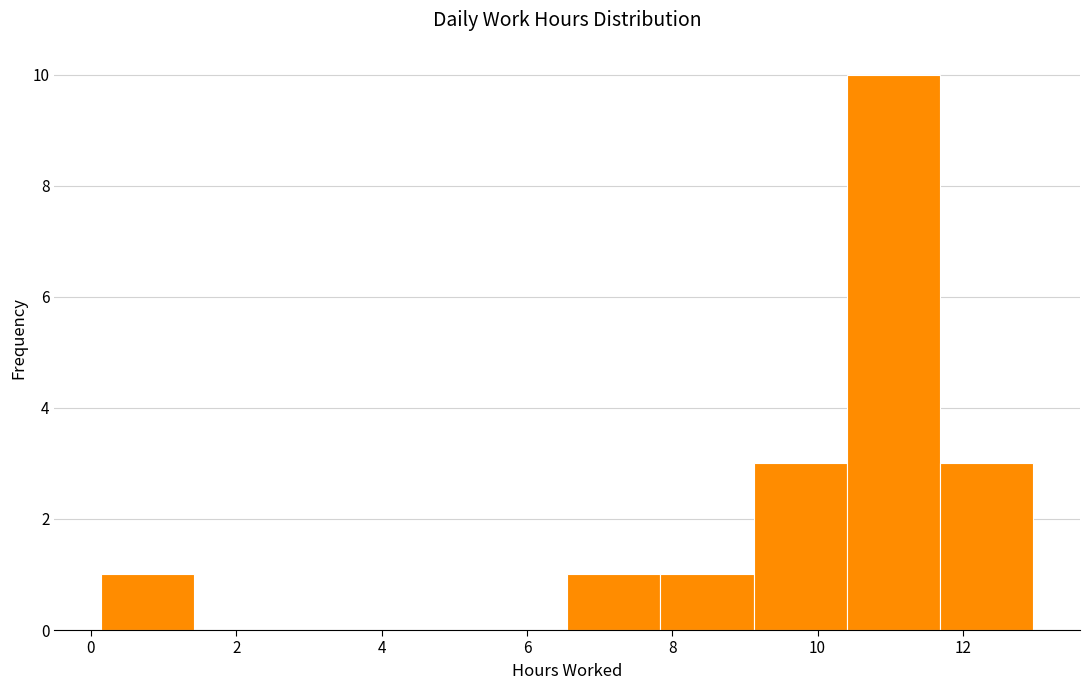

Reading left to right, list every bar in this chart as the range it spans on the x-axis followed by its height. Neither the bar edges nor the heights are printed on the chart, so give them approximately, as read against the axes.

0.2 to 1.4: 1
1.4 to 2.8: 0
2.8 to 4.0: 0
4.0 to 5.2: 0
5.2 to 6.6: 0
6.6 to 7.8: 1
7.8 to 9.2: 1
9.2 to 10.4: 3
10.4 to 11.6: 10
11.6 to 13.0: 3